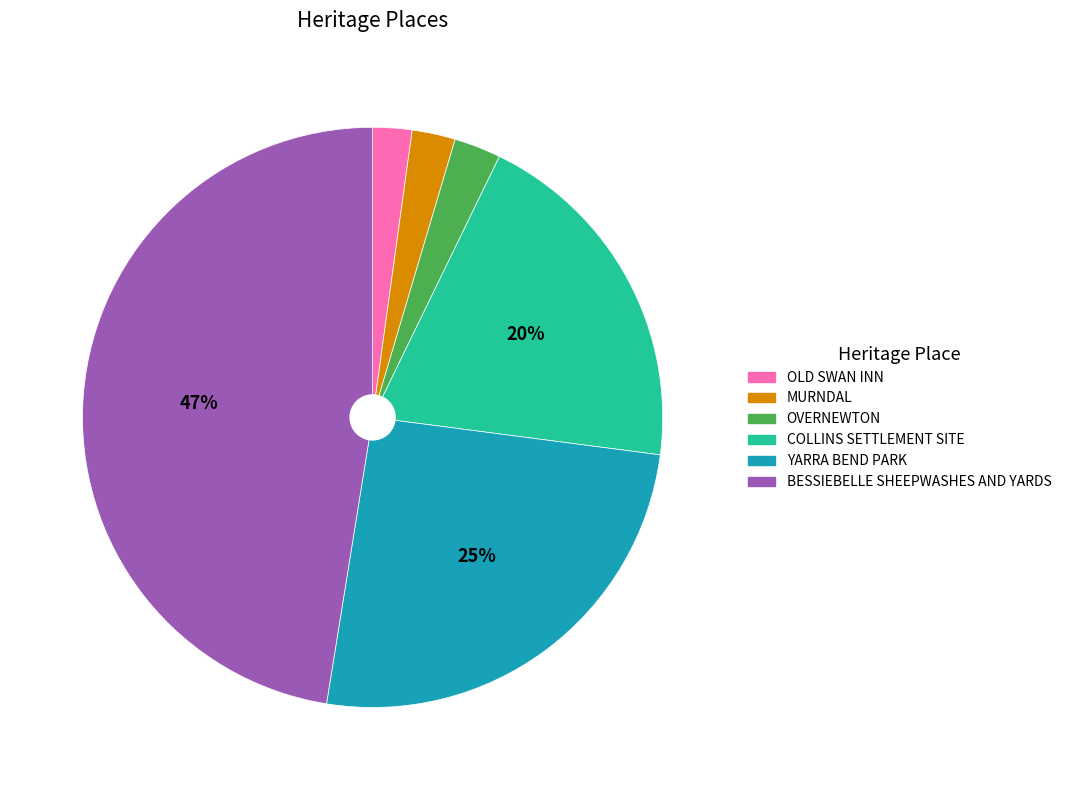

How many segments does this pie chart have?

6